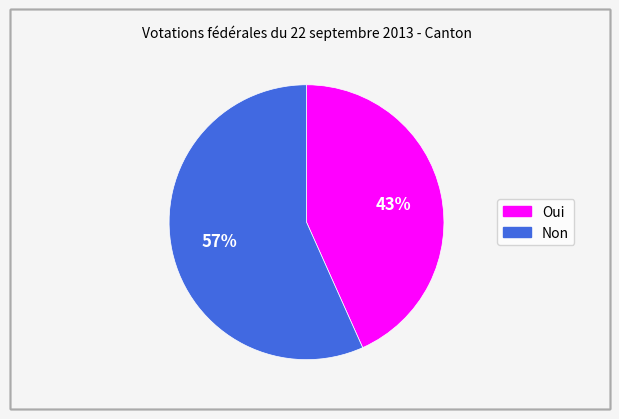

What percentage is the Non slice, to the nearest percent?

57%